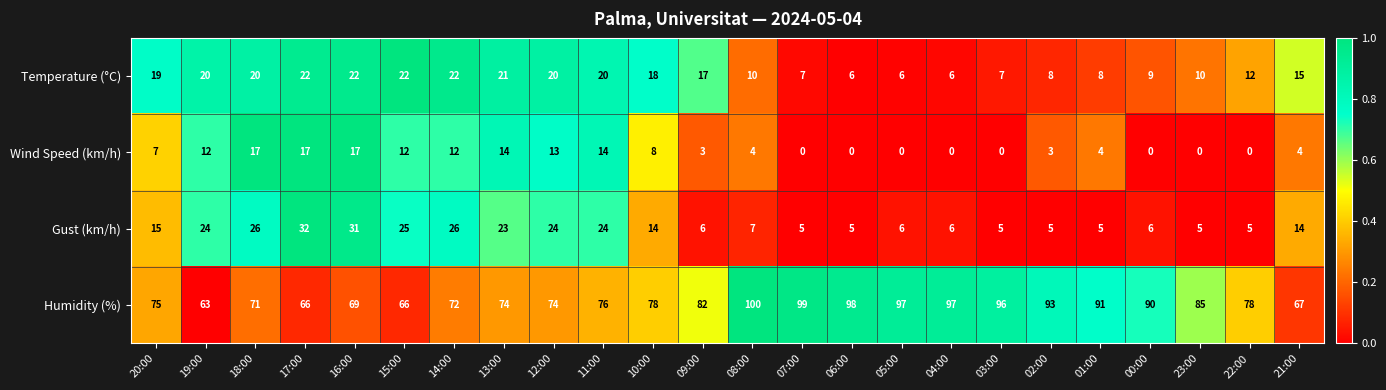

What is the sum of all Humidity (%) values?

1957